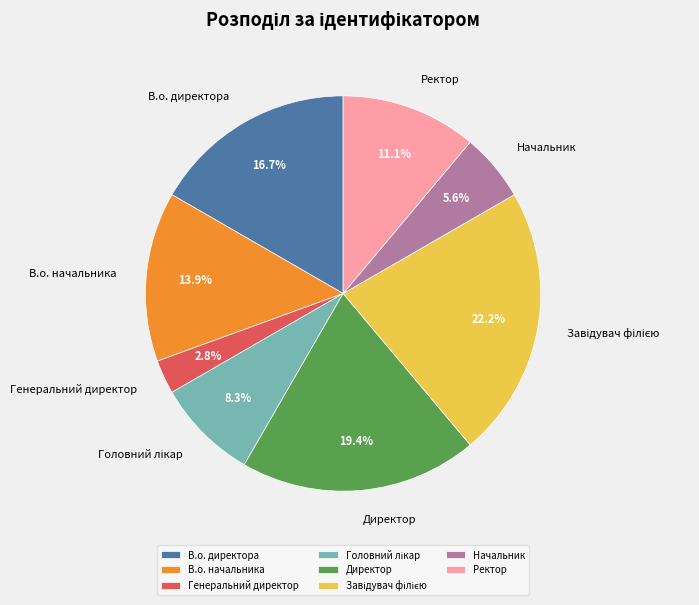

Does any single category account for the majority?

No